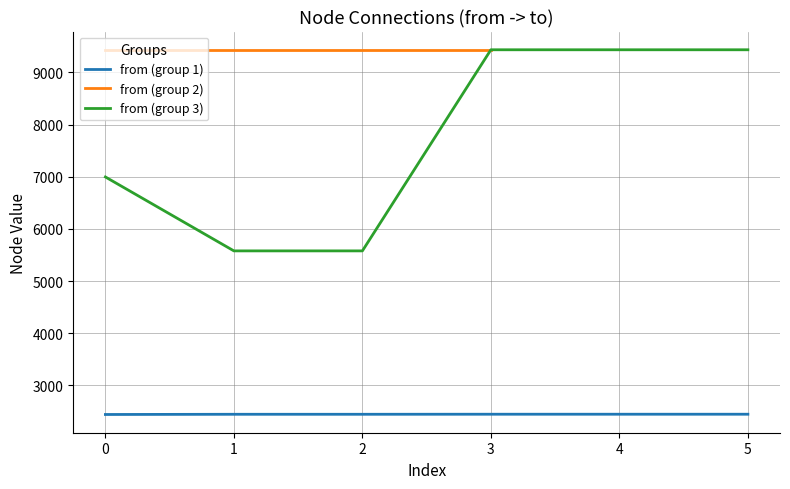

True or false: from values has more than 1 interior local peaks.

False